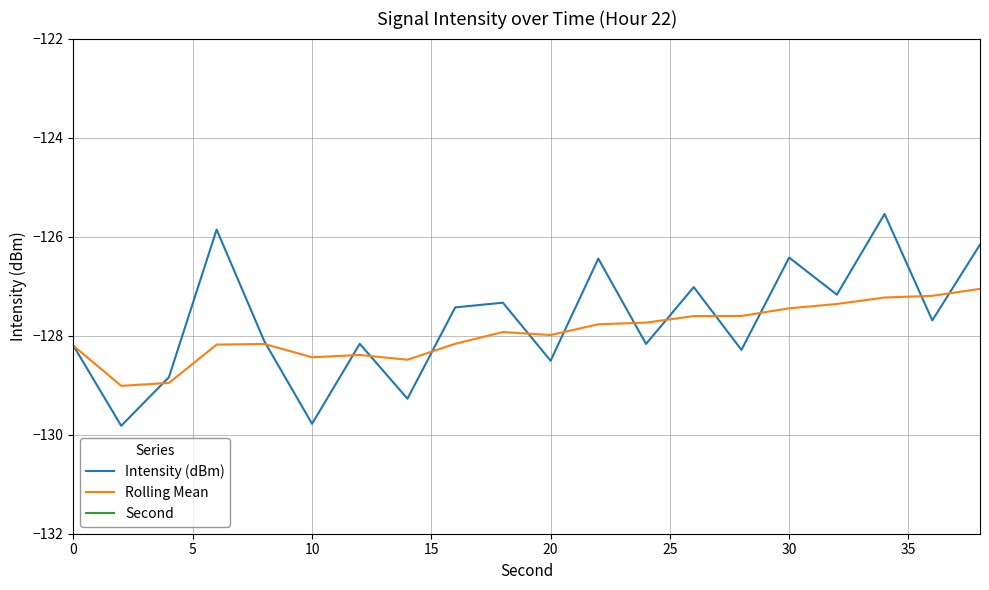

Does the chart have visible grid lines?

Yes